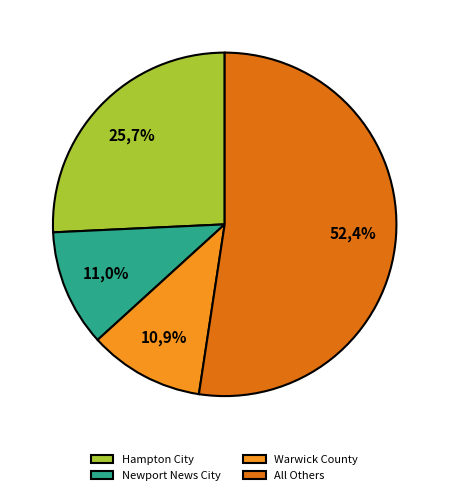

The Newport News City slice represents 11% of the pie. True or false?

True